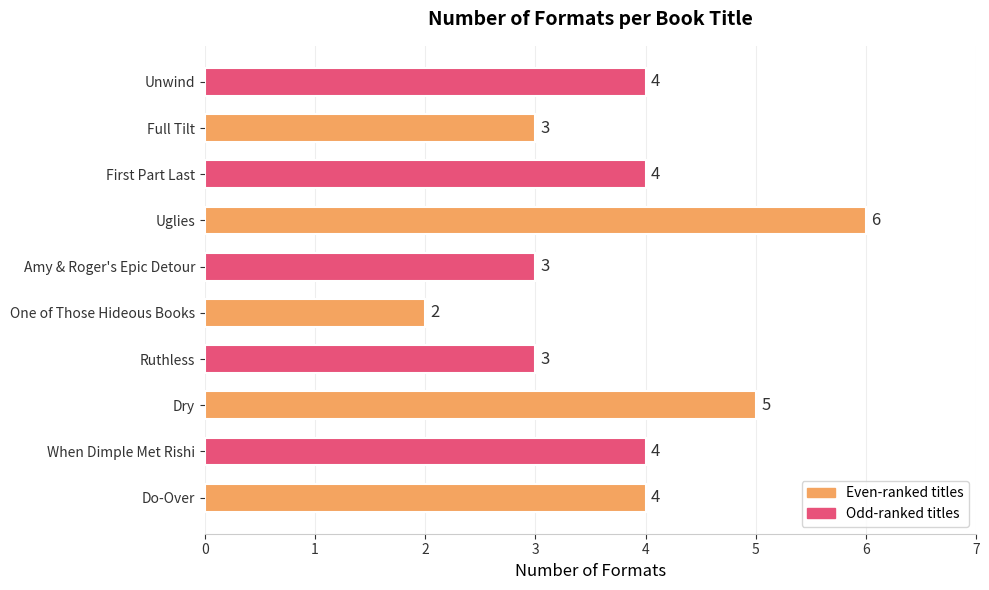

True or false: the data shows 3 at Unwind.

False